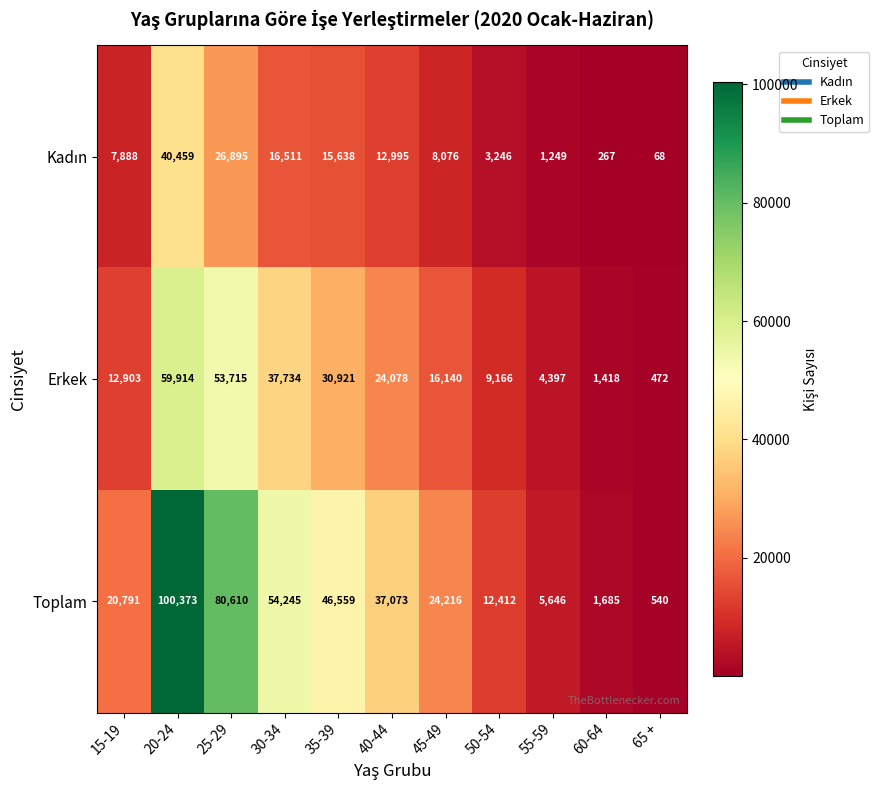

Rank the categories by Toplam value from highest to lowest.

20-24, 25-29, 30-34, 35-39, 40-44, 45-49, 15-19, 50-54, 55-59, 60-64, 65 +